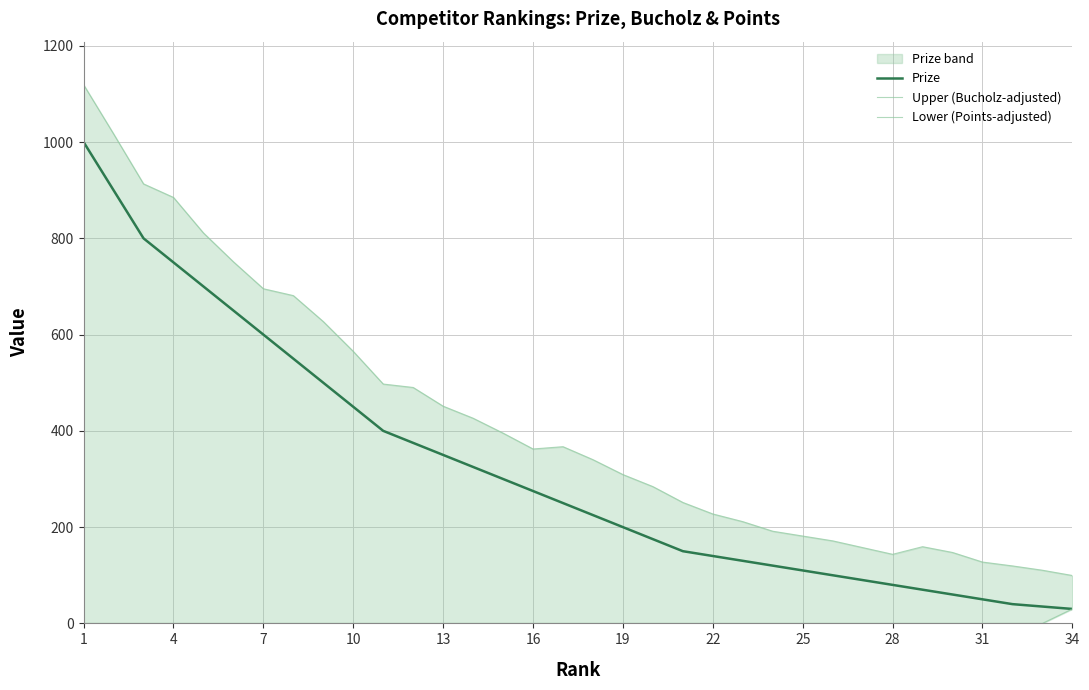

What is the lowest value of the Prize series?

30